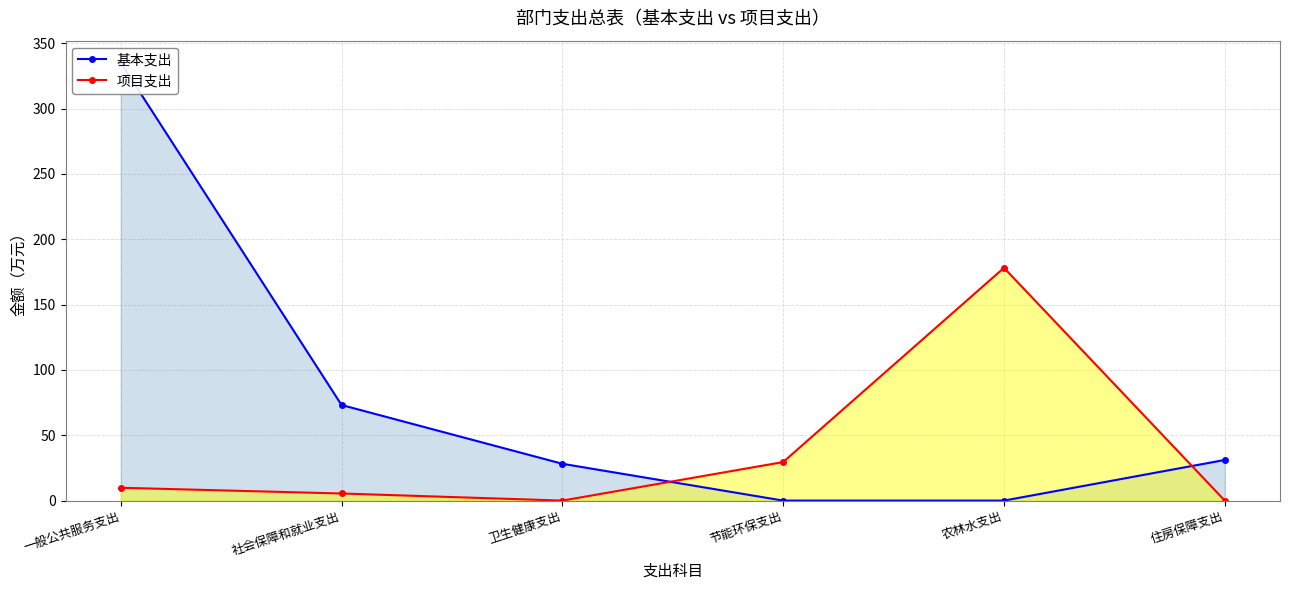

What is the approximate value of 项目支出 at 农林水支出?

178.1